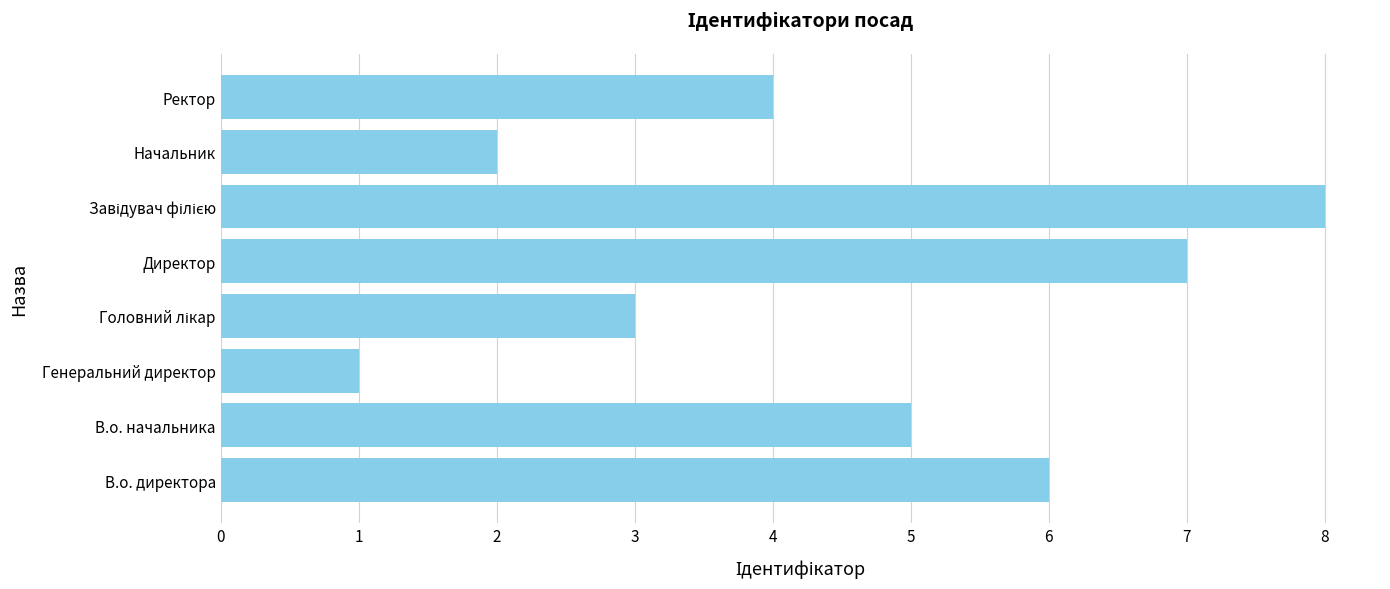

Reading top to bottom, list all the values displayed in this chart.

4	2	8	7	3	1	5	6